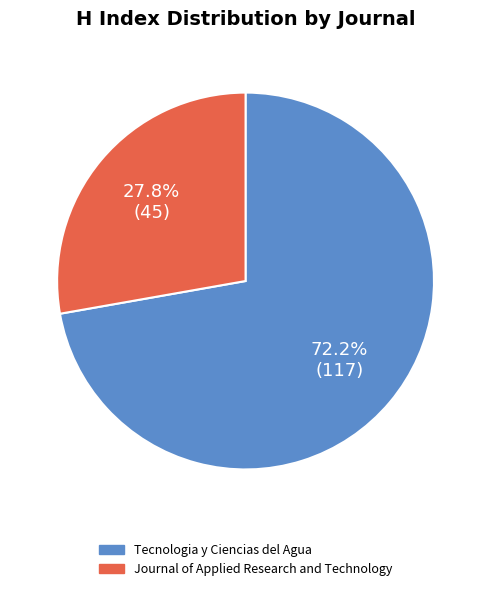

How many segments does this pie chart have?

2